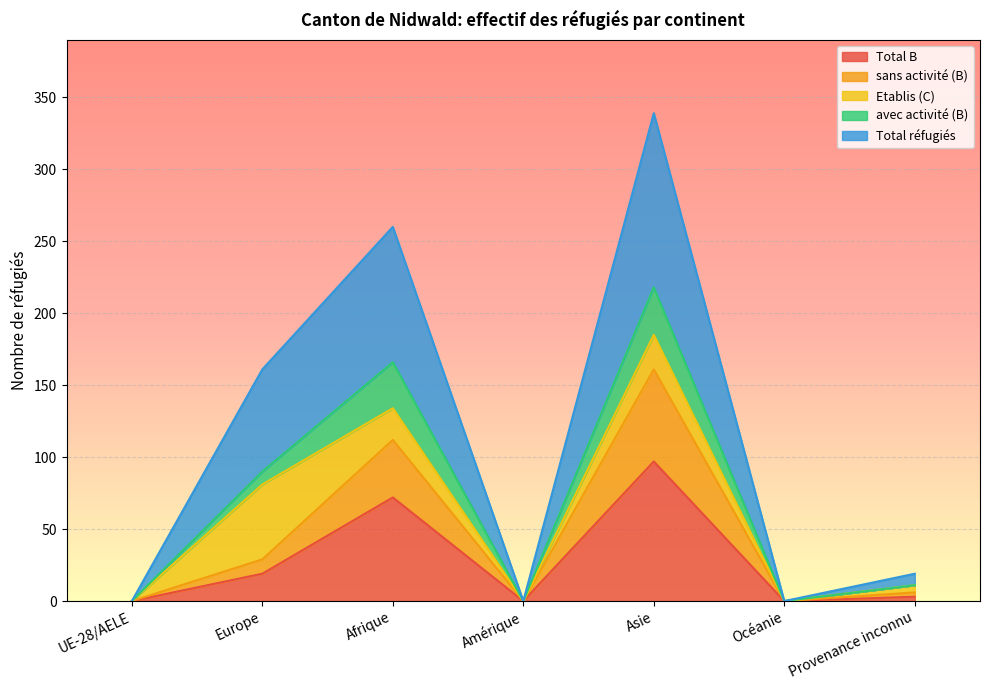

True or false: Total B has a value of 72 at Afrique.

True